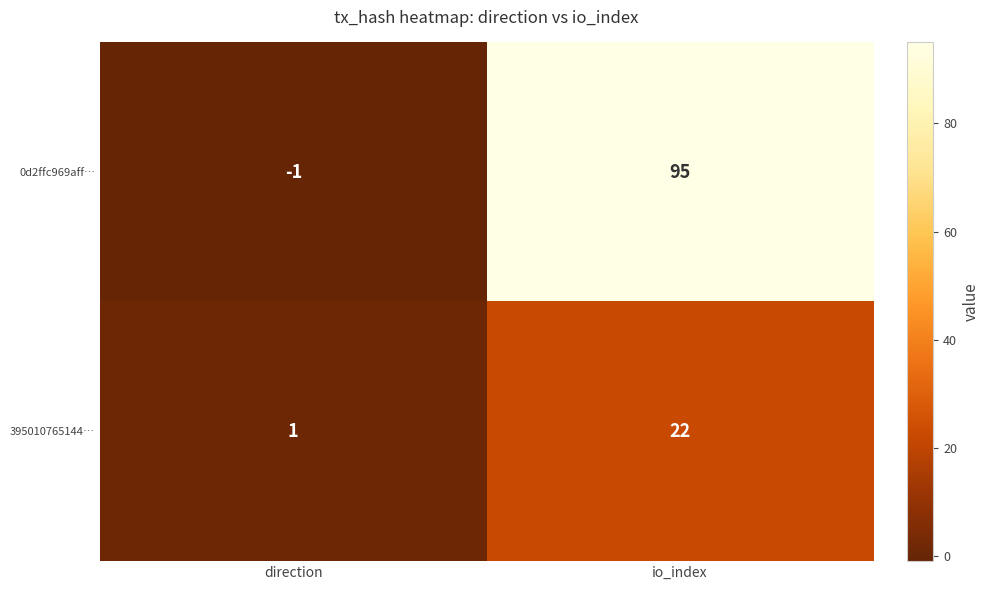

Between direction and io_index, which series saw the biggest shift?

0d2ffc969aff…